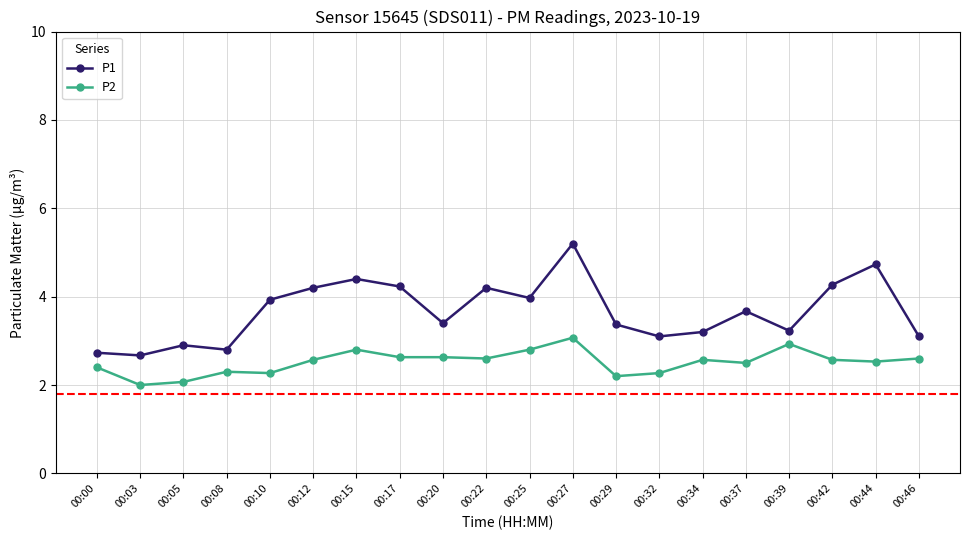

True or false: P2 and P1 intersect in this chart.

False